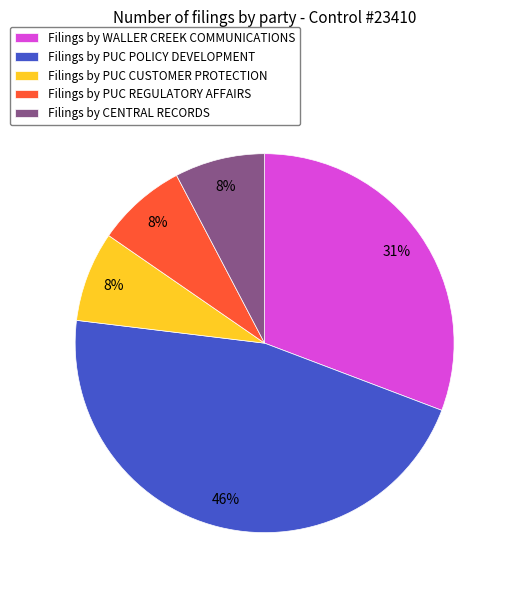

Does Filings by PUC REGULATORY AFFAIRS represent more than half of the total?

No